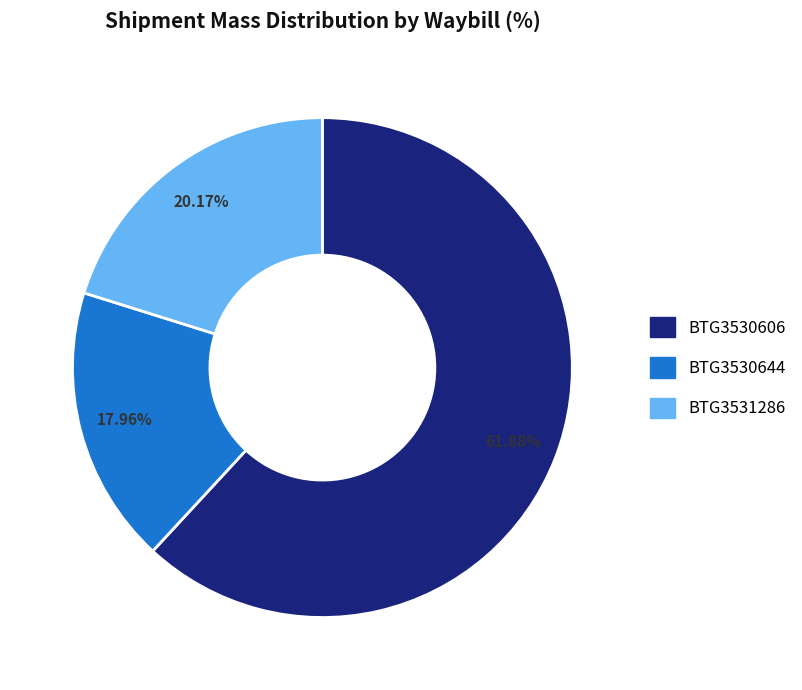

Count the number of slices in the pie.

3